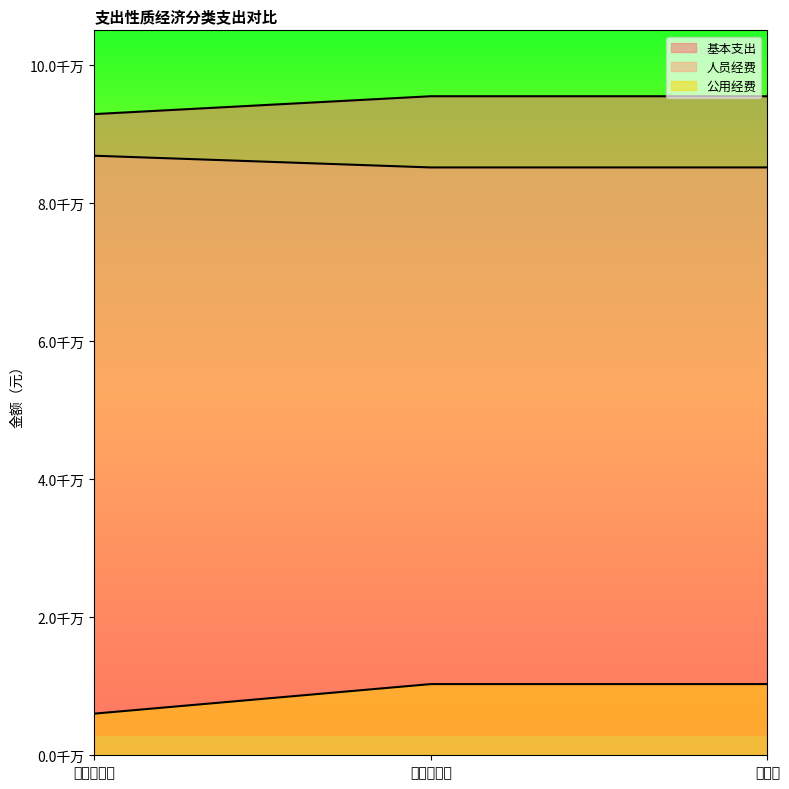

Rank the series by their maximum value, from highest to lowest.

人员经费, 公用经费, 基本支出